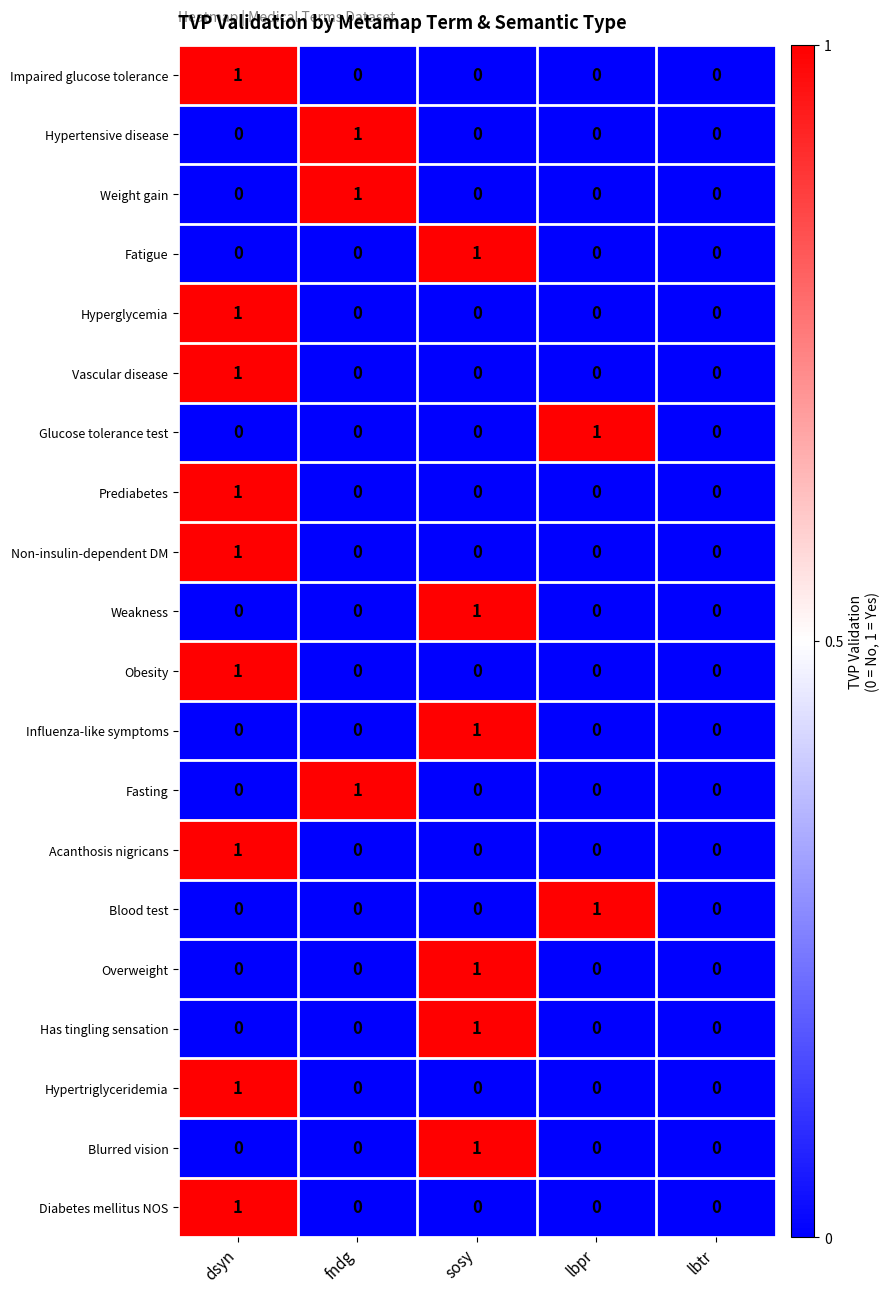

True or false: Vascular disease has a value of 0 at fndg.

True